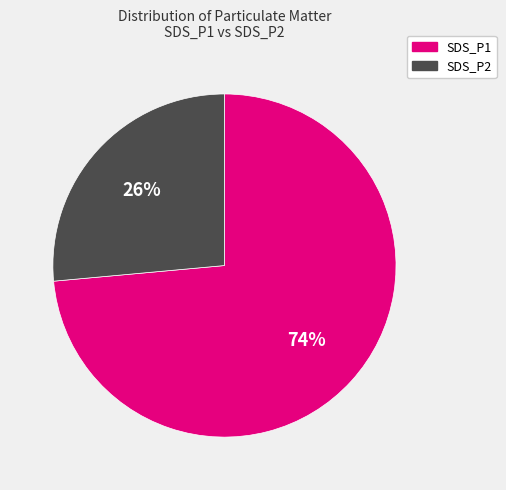

Rank the categories by value from lowest to highest.

SDS_P2, SDS_P1